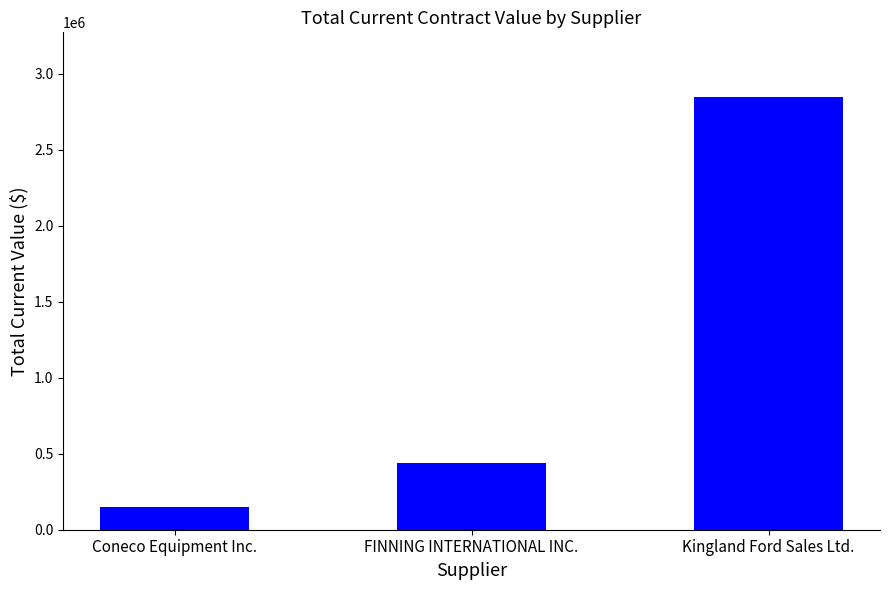

What position from the right is Kingland Ford Sales Ltd.?

1